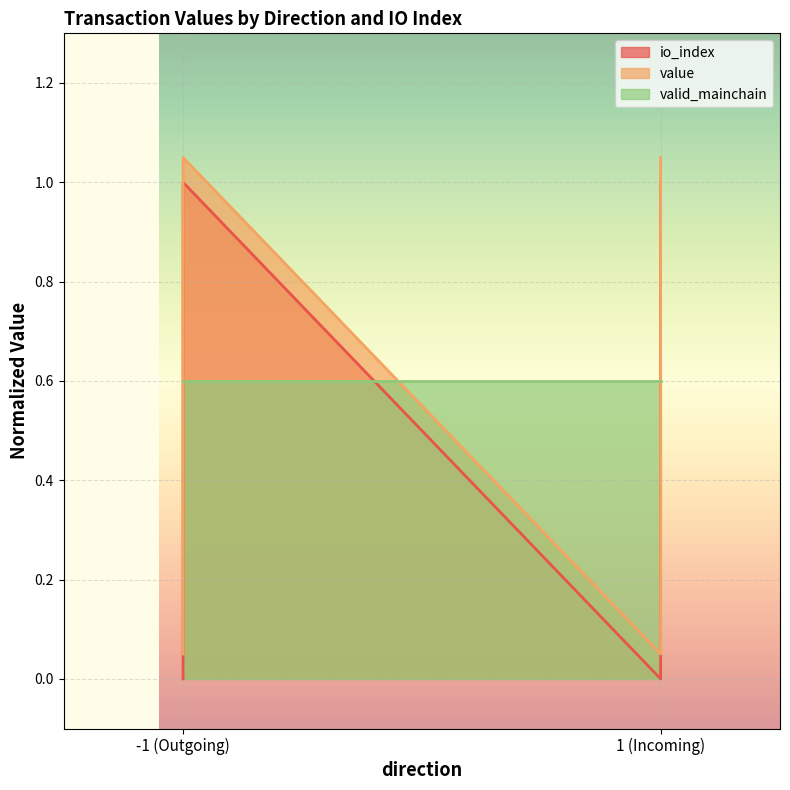

True or false: io_index has more than 2 points higher than both neighbors.

False